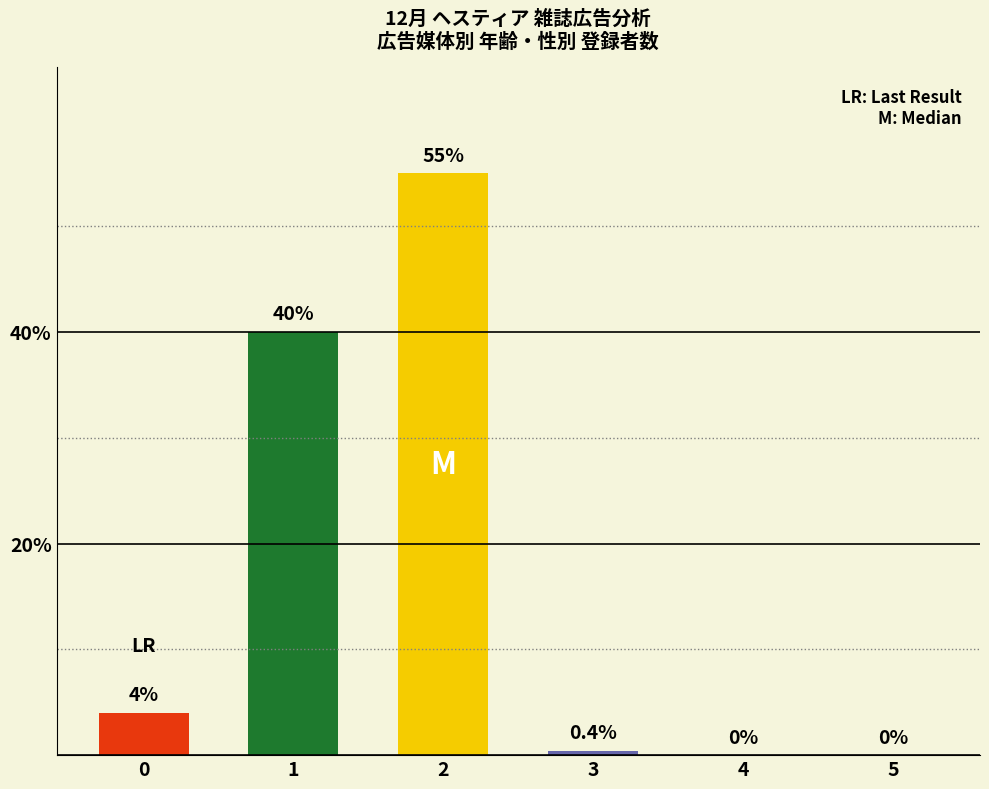

The chart shows a value of 0.0 at 4. True or false?

True